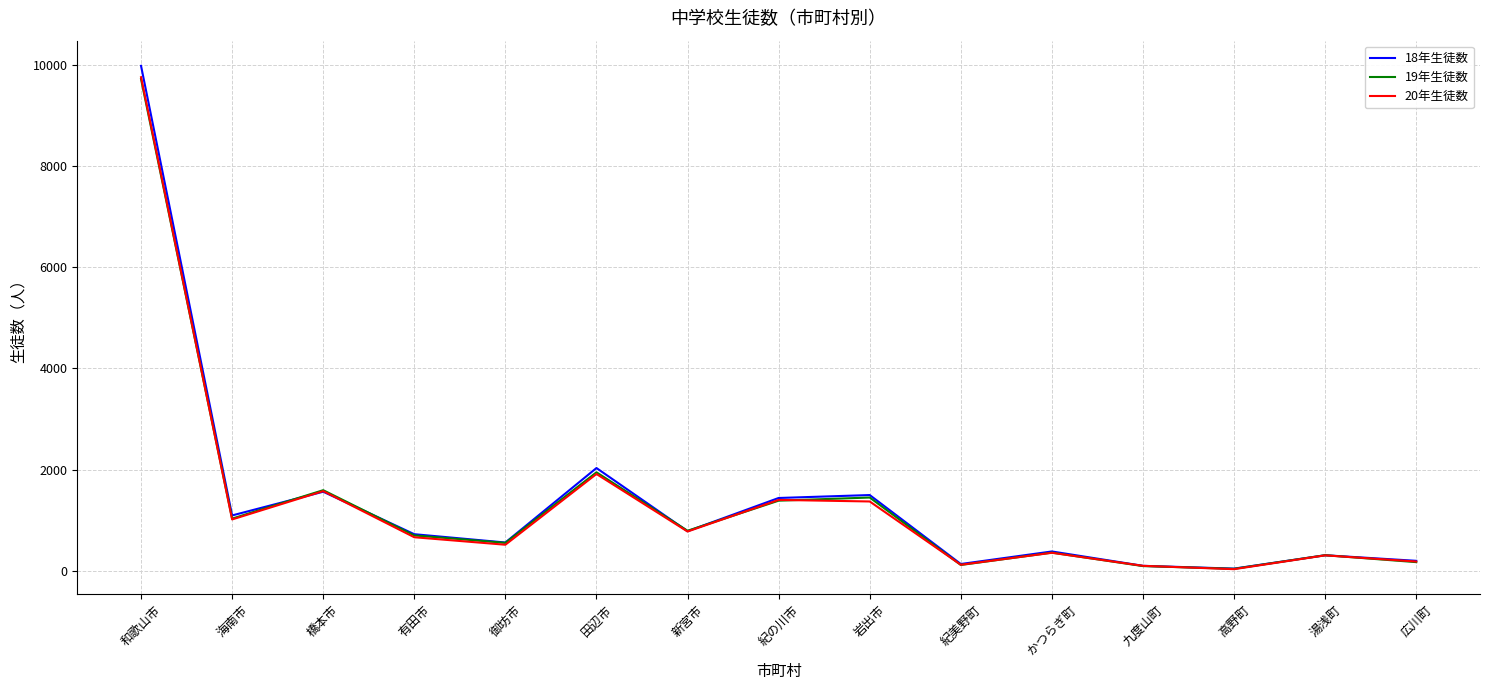

At which category does the chart reach its peak across all series?

和歌山市